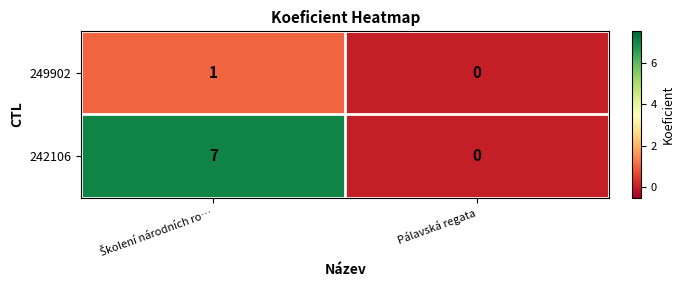

Reading left to right, what are all the values shown in this chart?

249902: 1	0
242106: 7	0